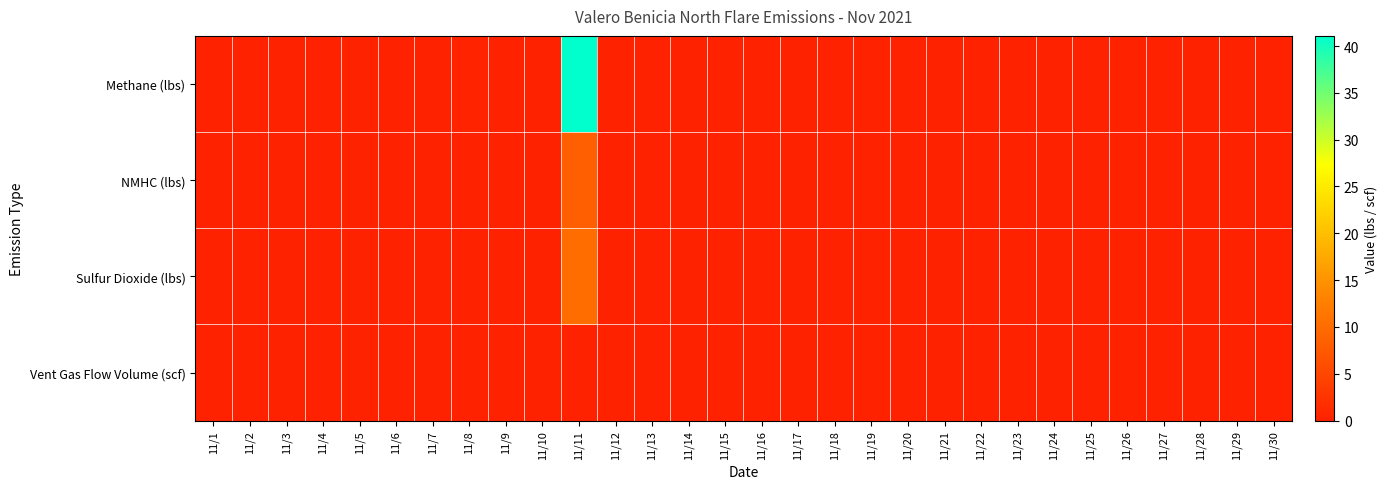

Which series has the widest spread of values?

Methane (lbs)